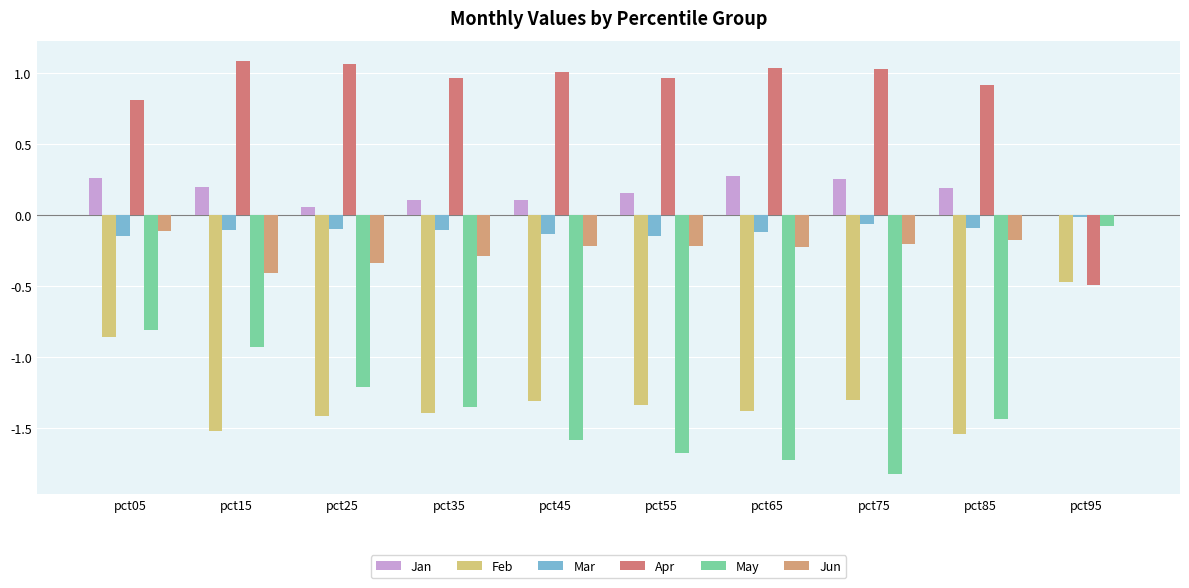

How many groups of bars are there?

10